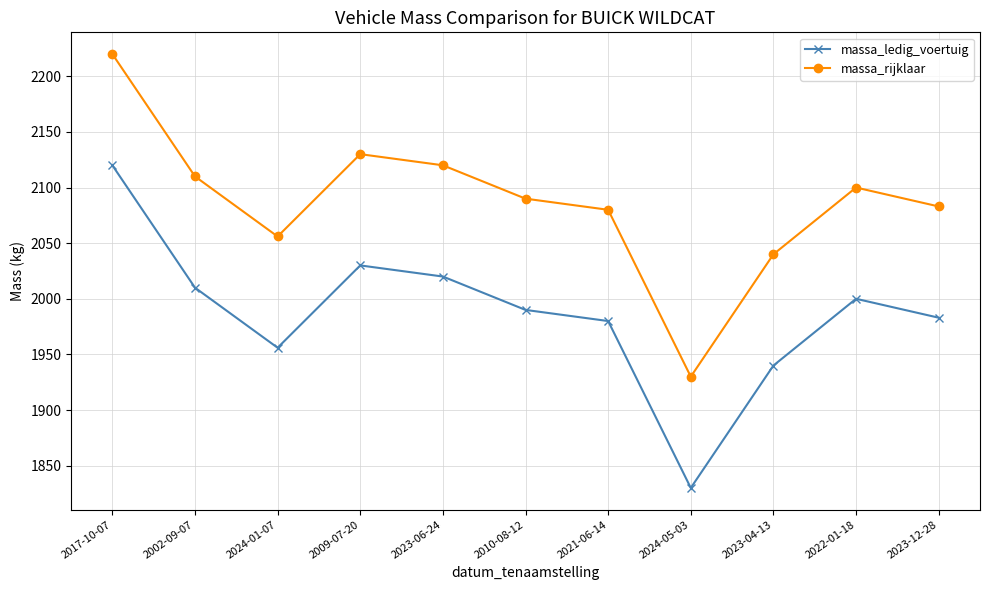

How many interior local valleys does the massa_ledig_voertuig series have?

2